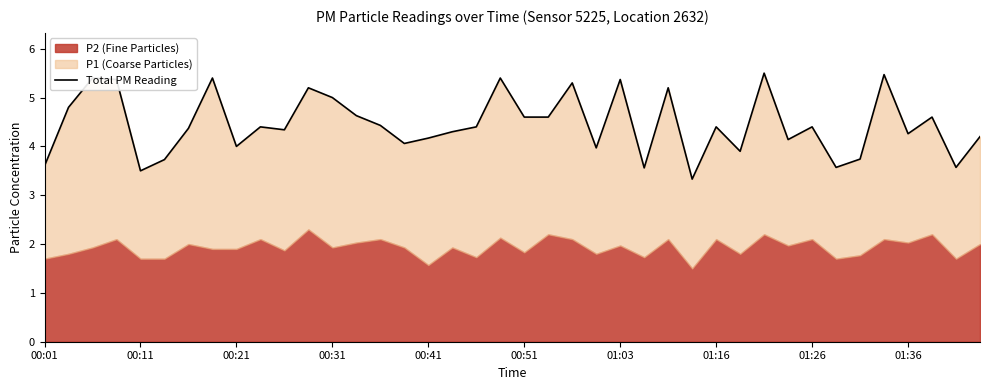

How many points are higher than both their immediate neighbors (excluding endpoints)?

13